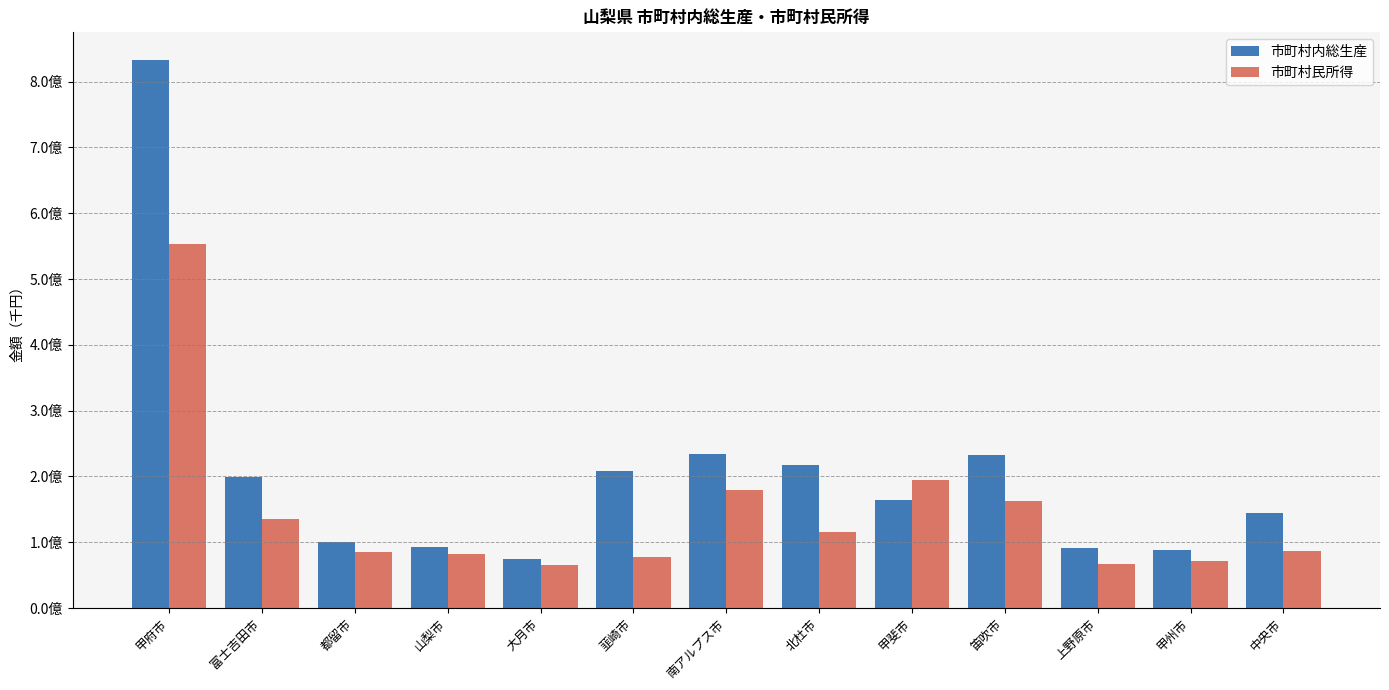

At which label does 市町村内総生産 reach its minimum?

大月市